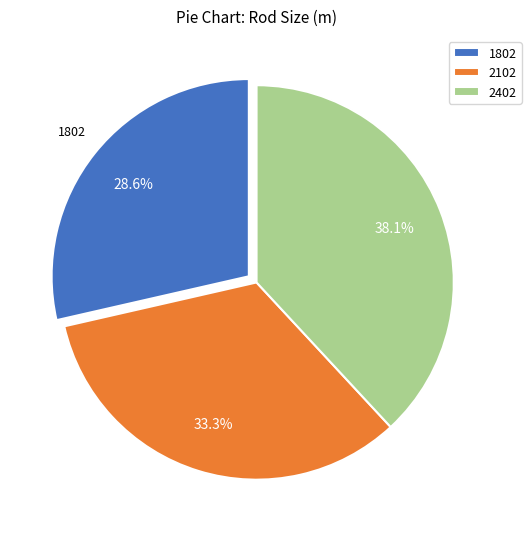

To the nearest percent, what is the combined percentage of 2102 and 1802?

62%